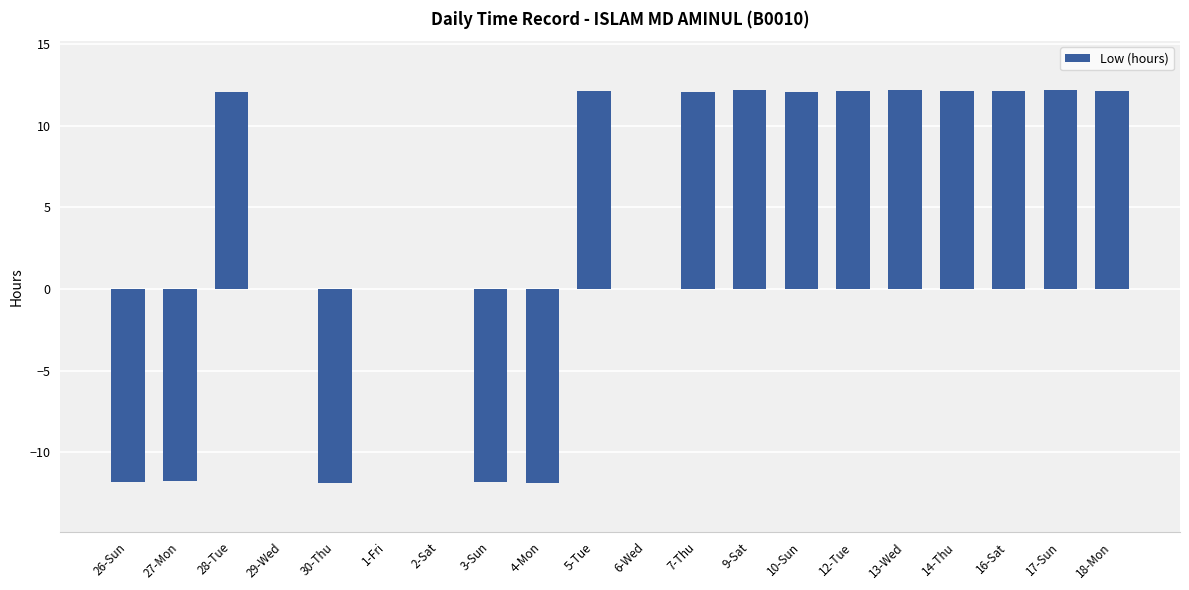

What is the change in value from 26-Sun to 14-Thu?

+24.0